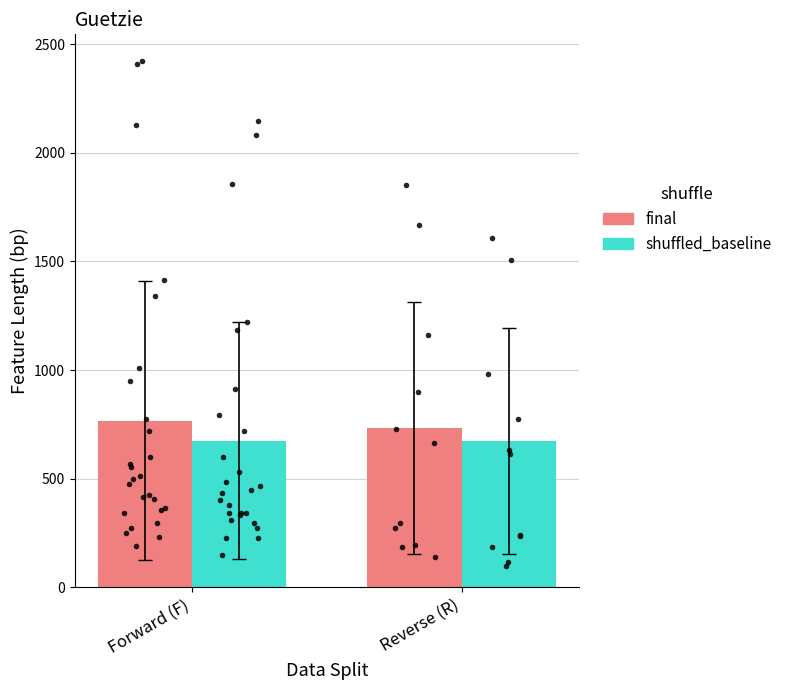

Which series has the largest total across all categories?

final